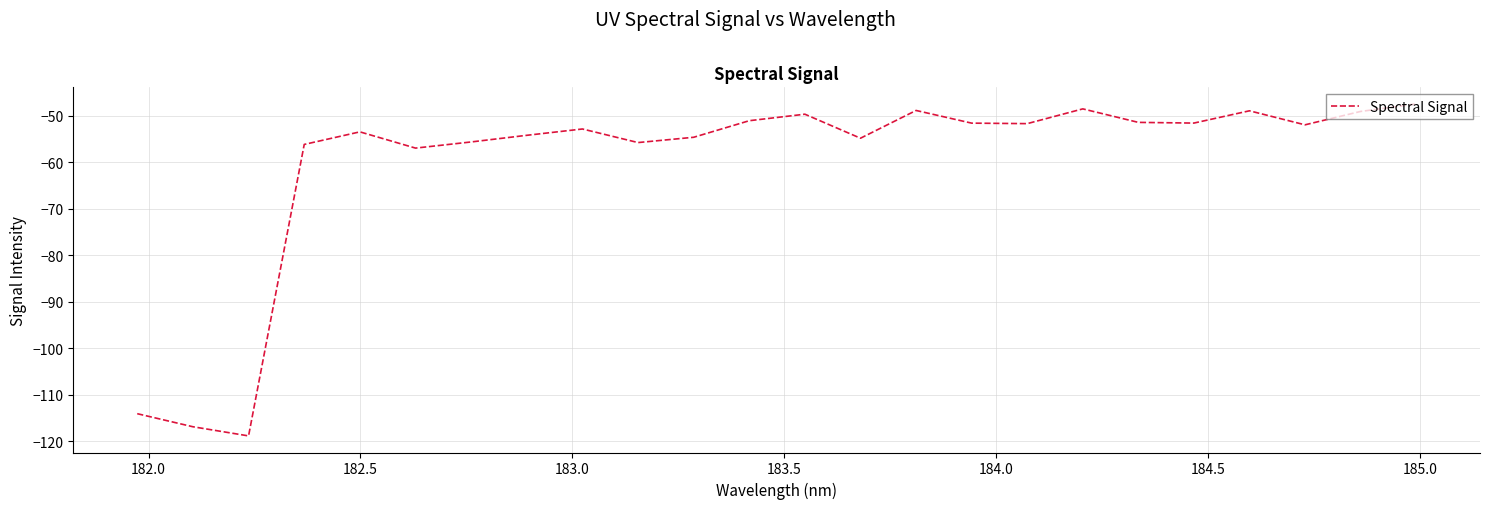

What is the greatest value displayed?

-47.5